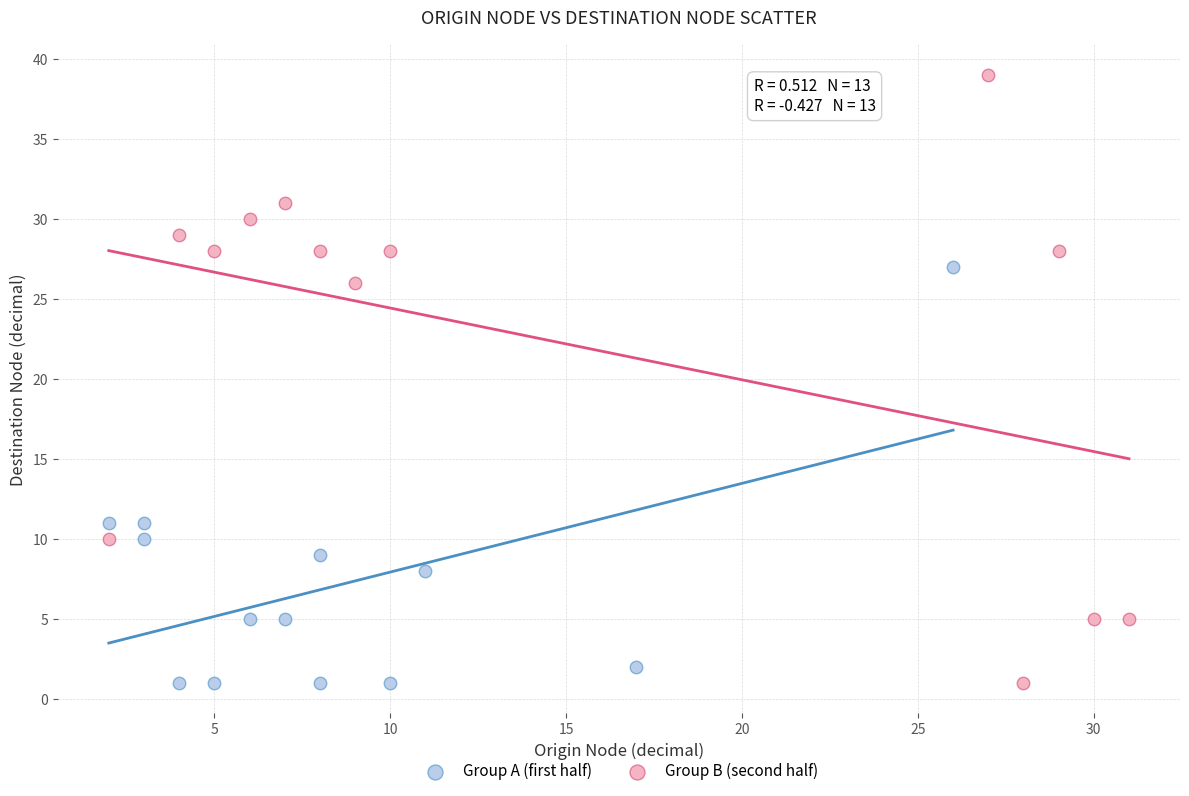

Which series has the widest spread of Y values?

Group B (second half)